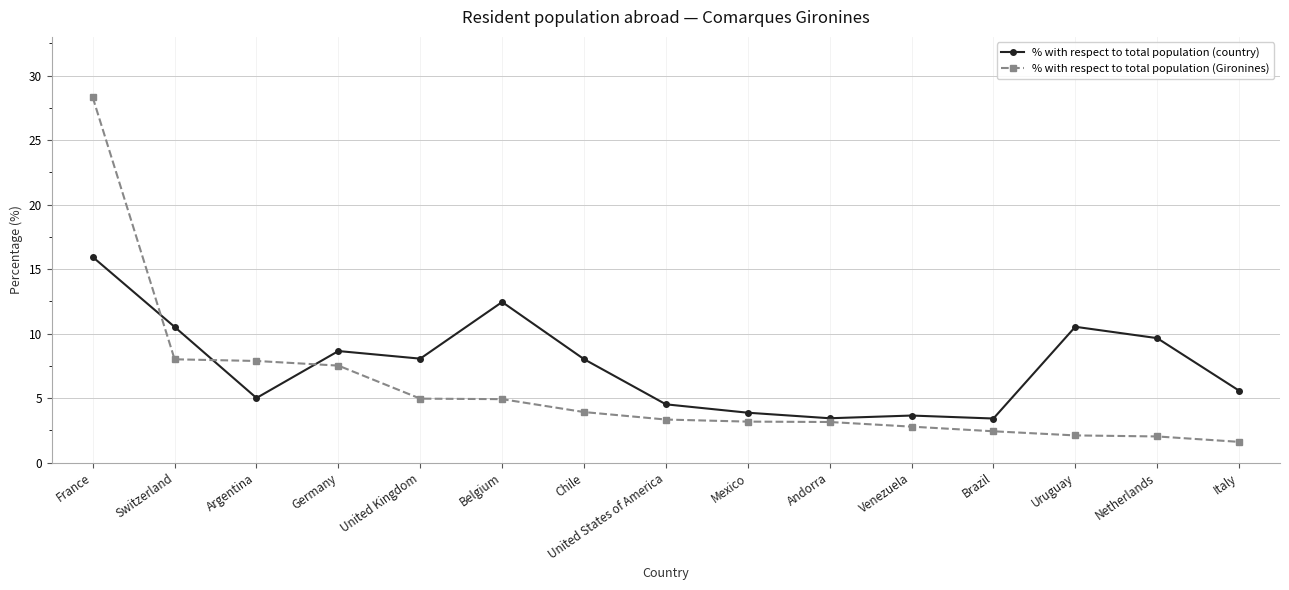

At which label does % with respect to total population (Gironines) reach its peak?

France